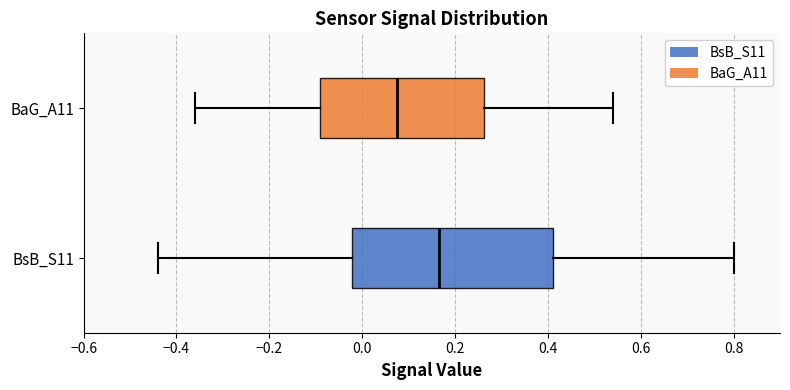

Reading bottom to top, transcribe this box plot: for each box, give where its median line is, the range the box spans, and where its two whiskers end, as read against the x-axis. The values are not printed on the chart, so give them approximately, as read against the axis.

BsB_S11: median 0.16, box -0.02 to 0.42, whiskers -0.44 to 0.80
BaG_A11: median 0.08, box -0.08 to 0.26, whiskers -0.36 to 0.54